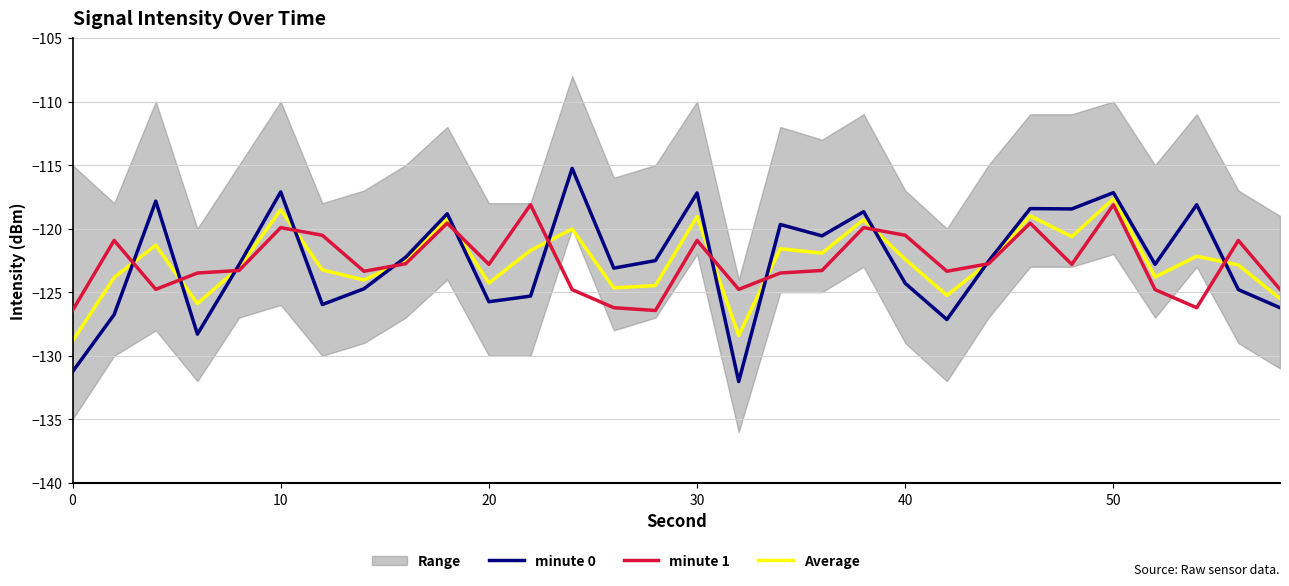

True or false: Average and minute 1 cross at least once.

True